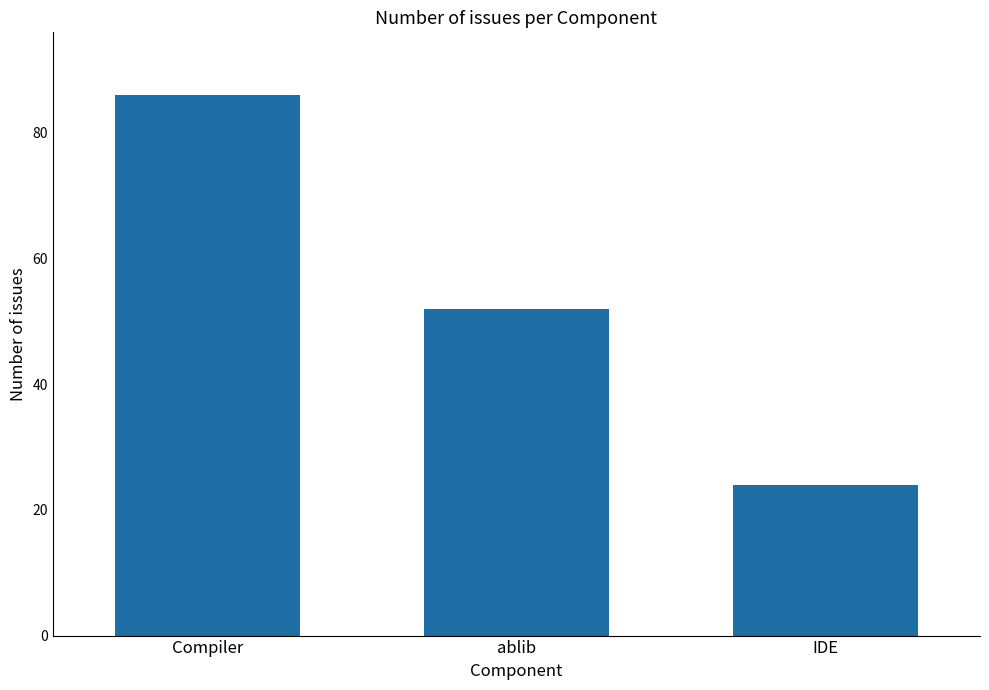

What position from the left is ablib?

2